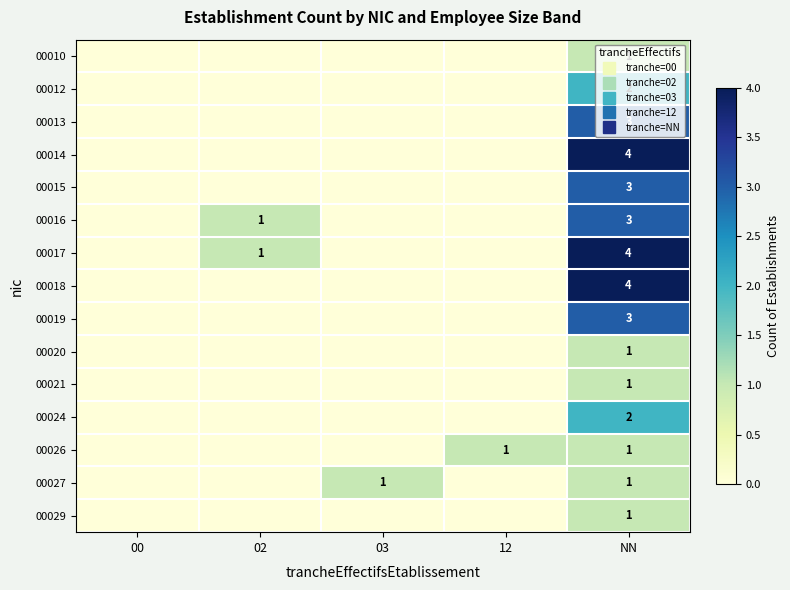

How many values in 00018 are above zero?

1